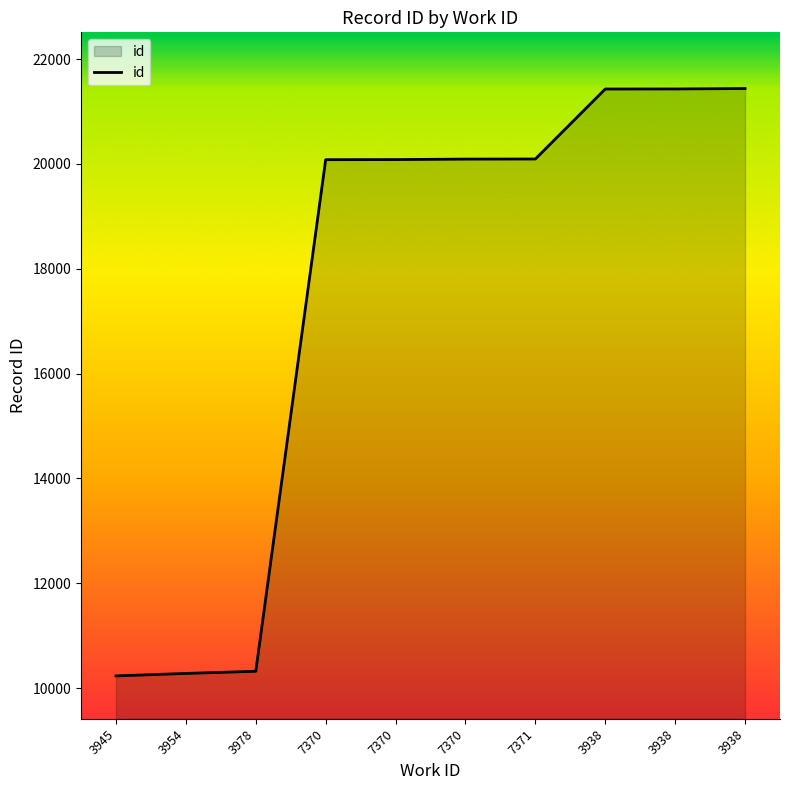

Where does the data first go above 20091?

7371